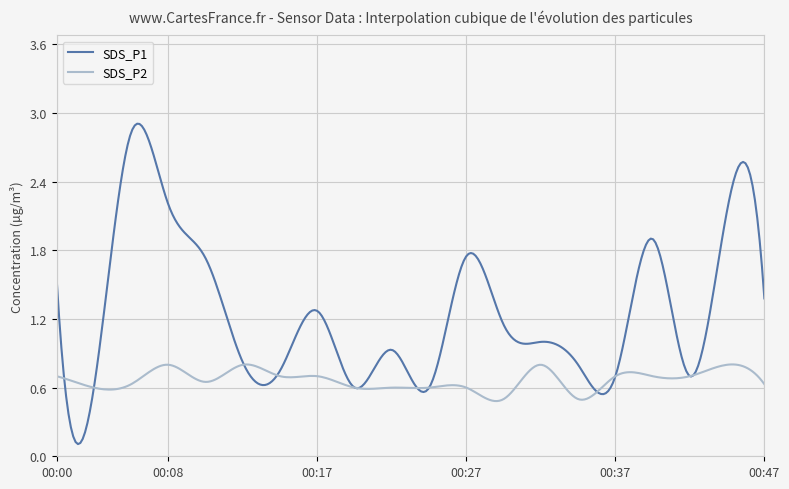

Which series has the largest range (max minus min)?

SDS_P1